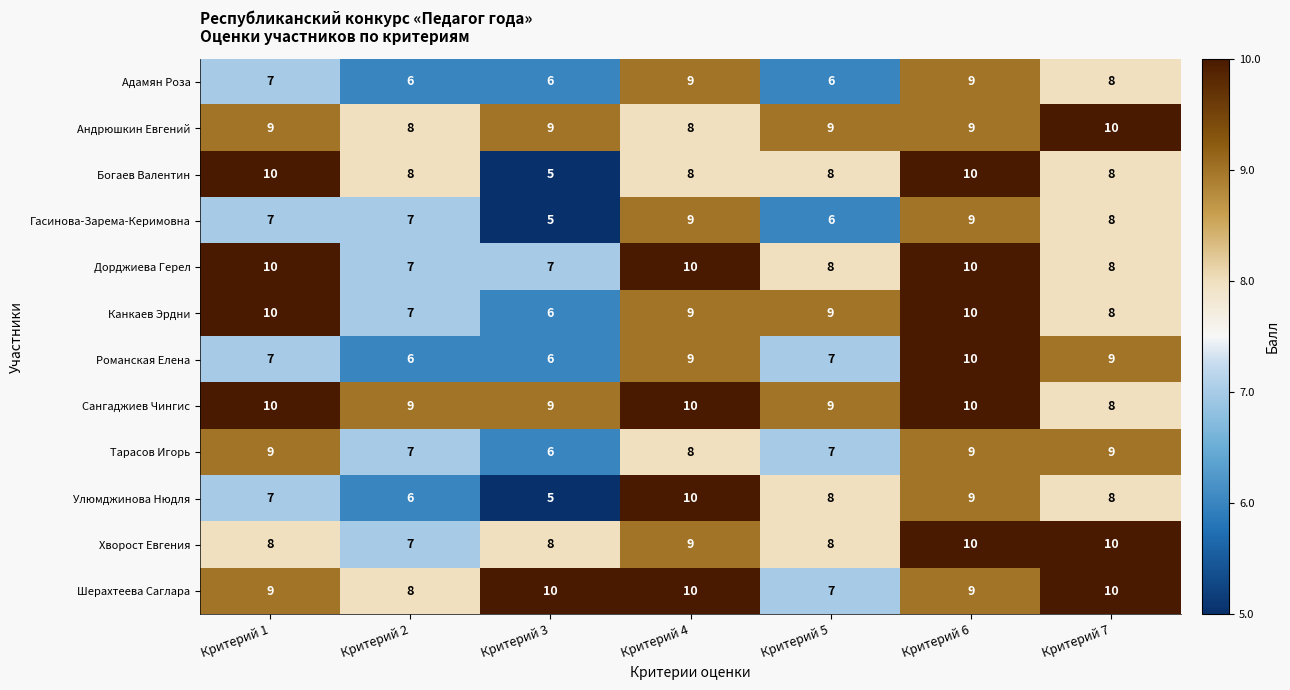

How many data points does each series have?

7